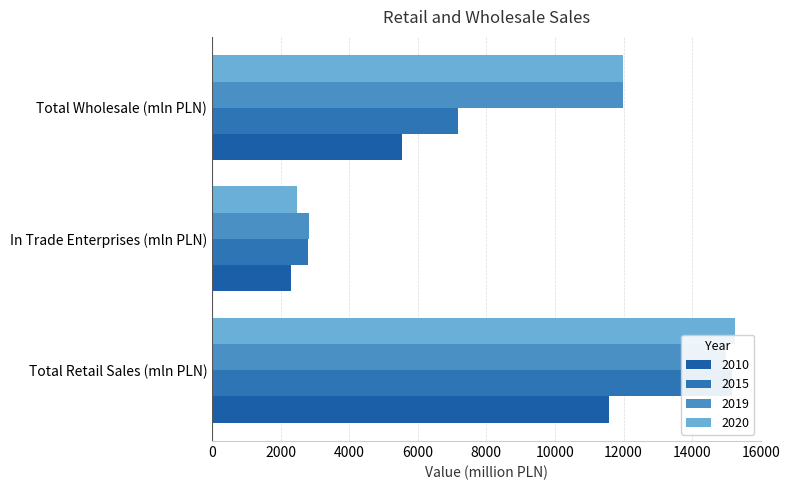

What is the greatest value displayed?

15240.9